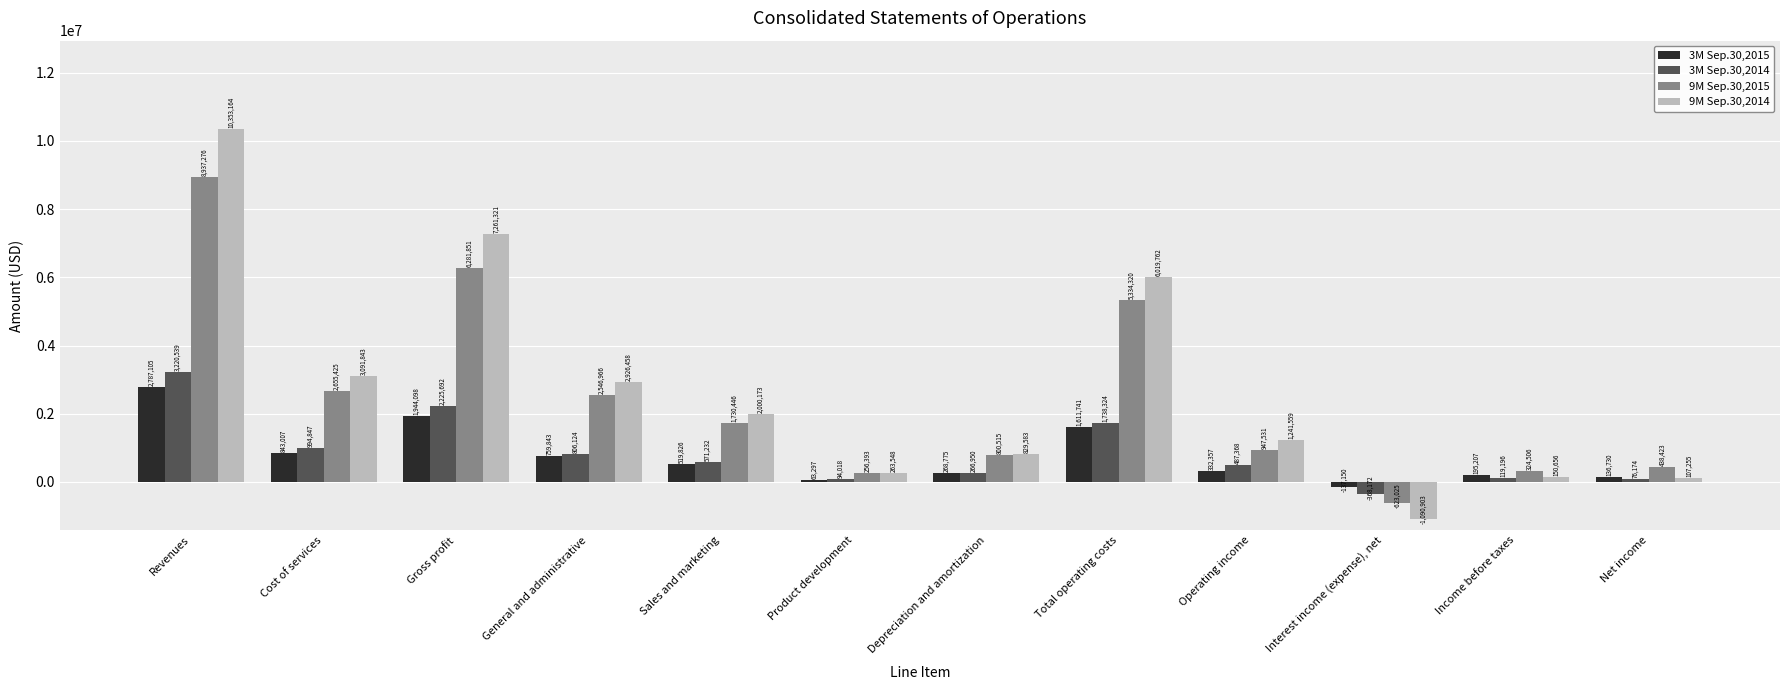

At Net income, list the series in order from largest to smallest.

9M Sep.30,2015, 3M Sep.30,2015, 9M Sep.30,2014, 3M Sep.30,2014